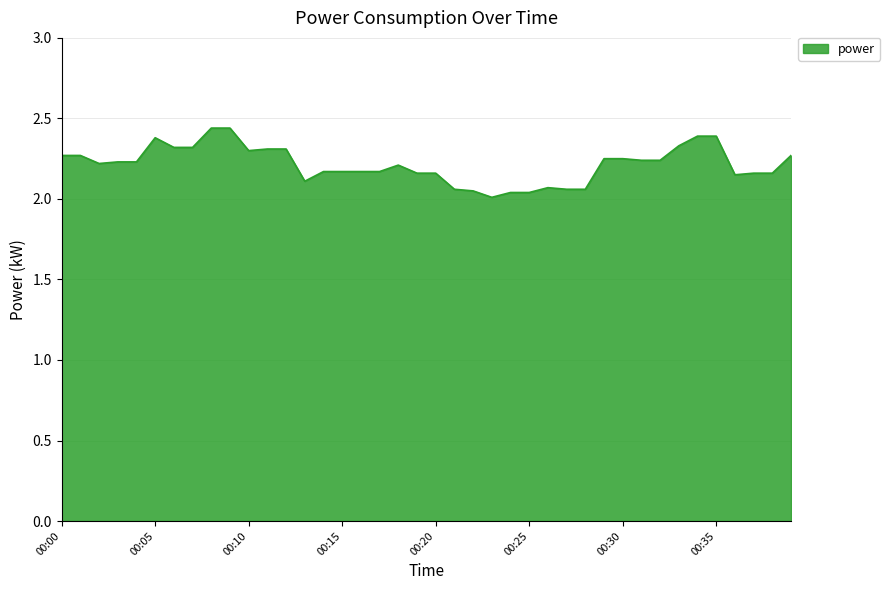

What is the difference between the maximum and minimum values?

0.4